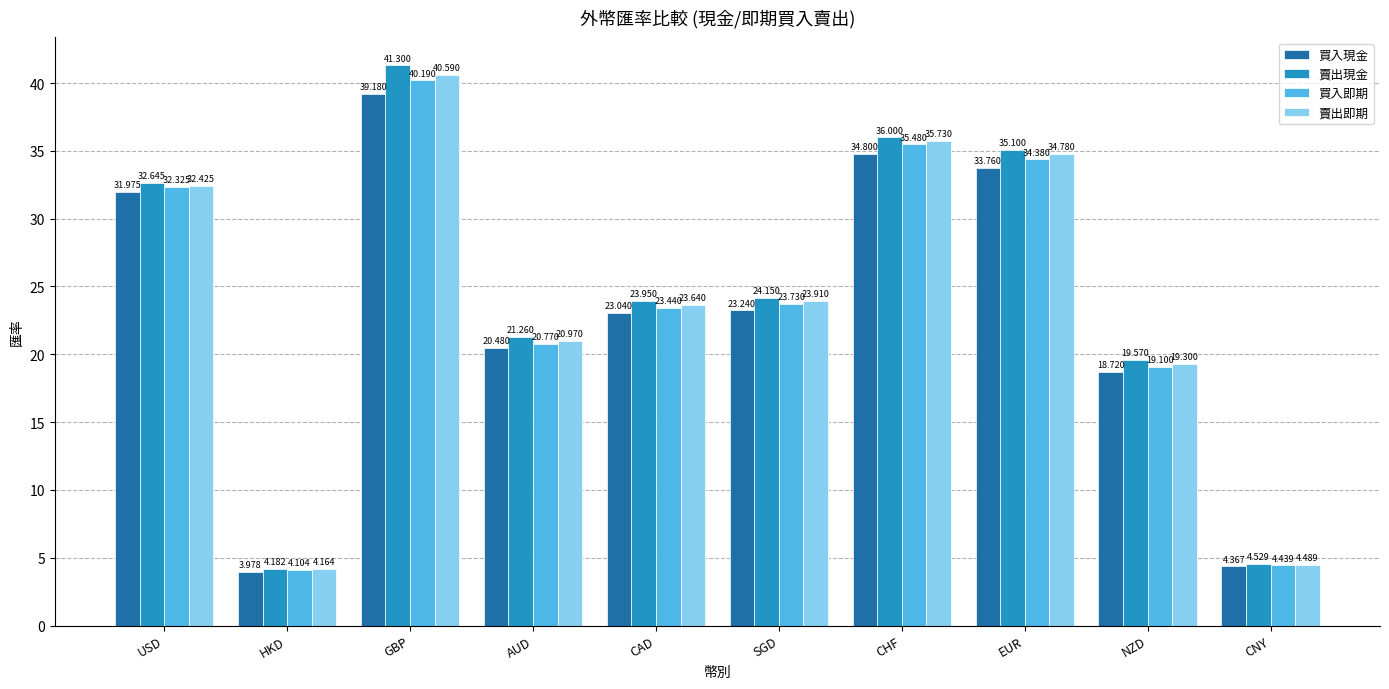

At which category is the sum across all series the highest?

GBP